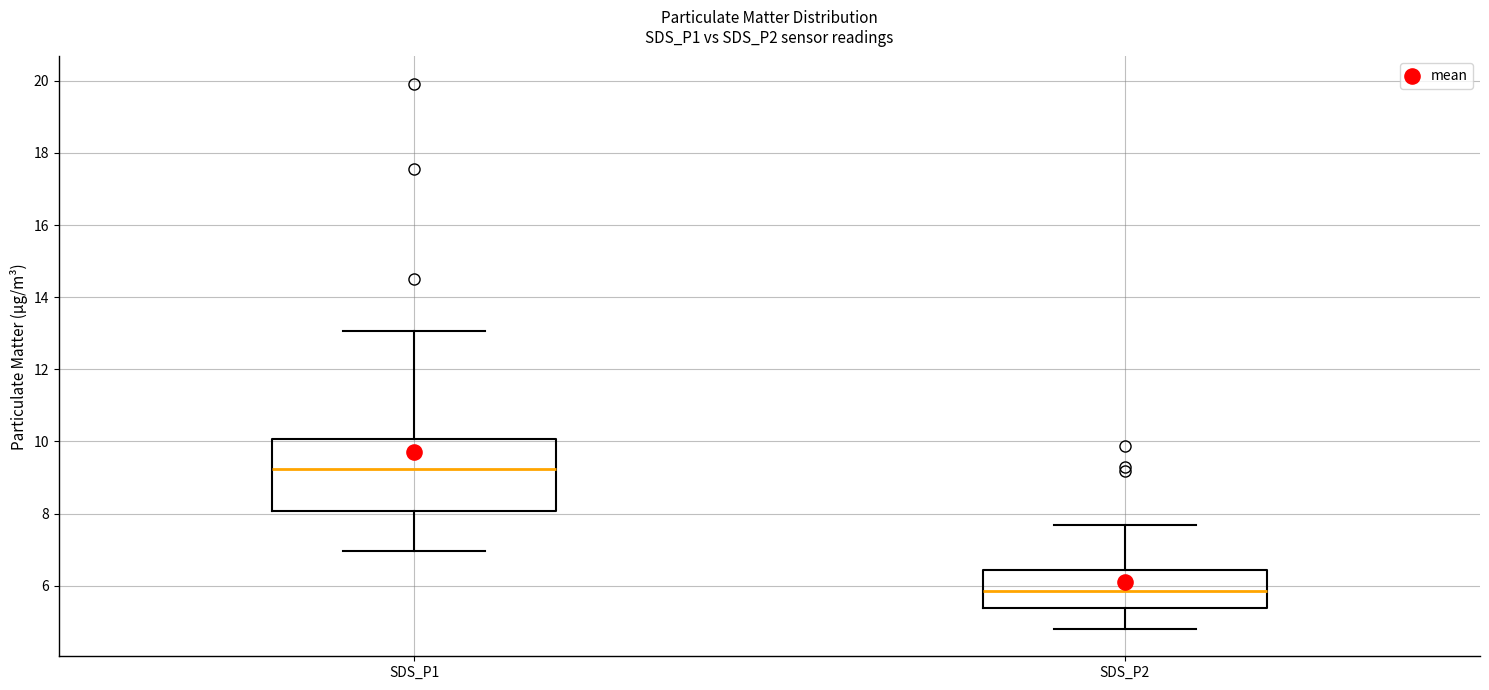

Where is the upper edge of the box for SDS_P2 on the y-axis? The values are not printed on the chart, so give them approximately, as read against the axis.

6.4